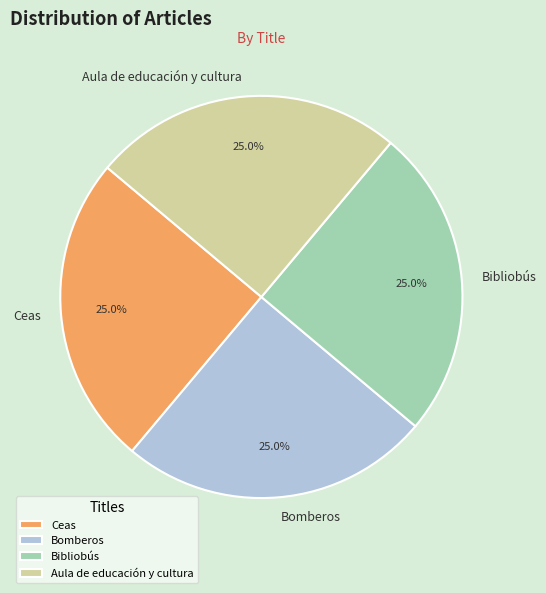

What percentage is NOT represented by Bibliobús?

75.0%